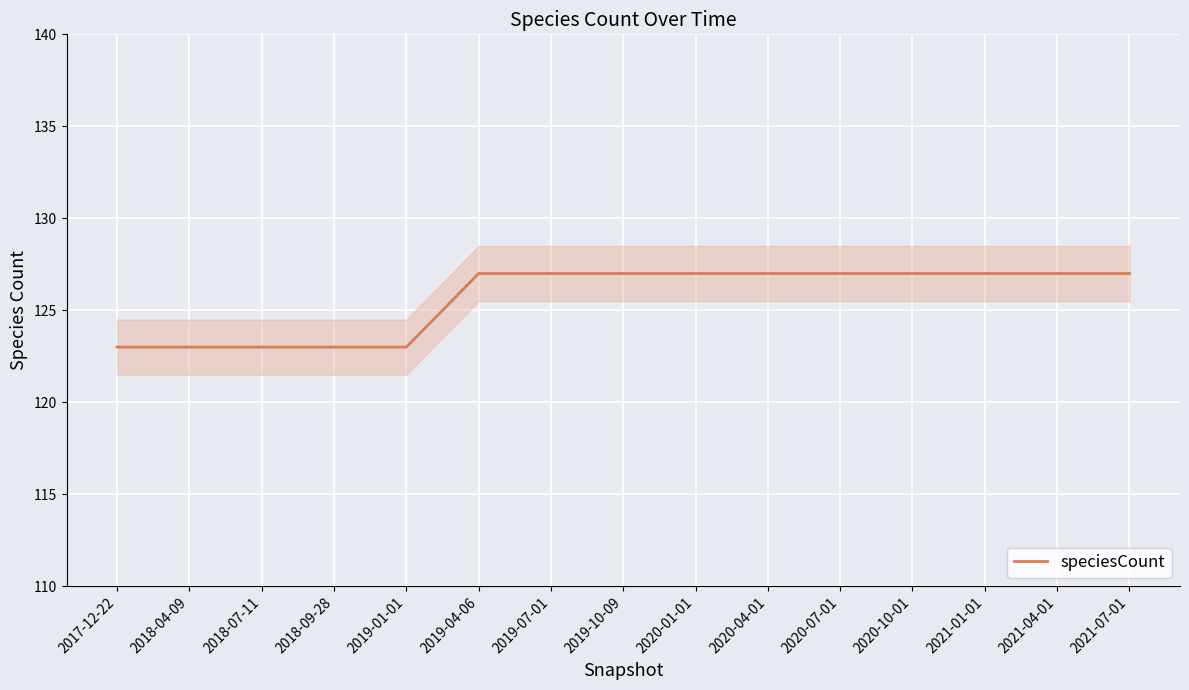

List the labels in order of value, largest first.

2019-04-06, 2019-07-01, 2019-10-09, 2020-01-01, 2020-04-01, 2020-07-01, 2020-10-01, 2021-01-01, 2021-04-01, 2021-07-01, 2017-12-22, 2018-04-09, 2018-07-11, 2018-09-28, 2019-01-01